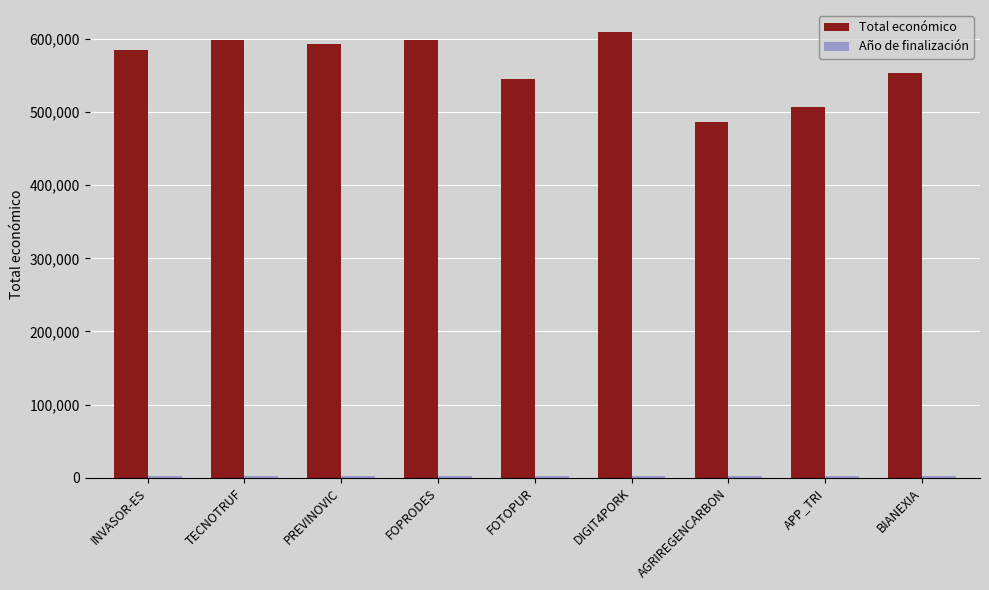

What is the label of the 3rd bar from the left?

PREVINOVIC